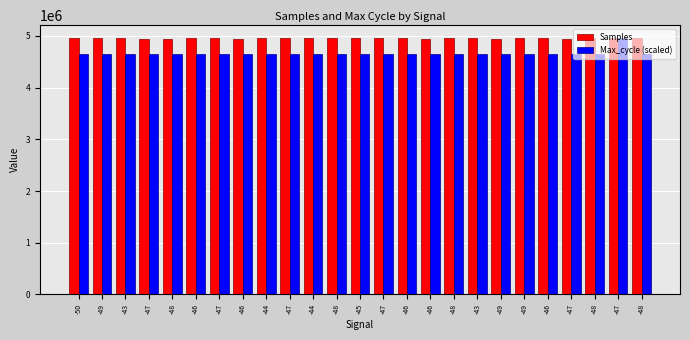

What is the total value across all series at -46?

9596468.1